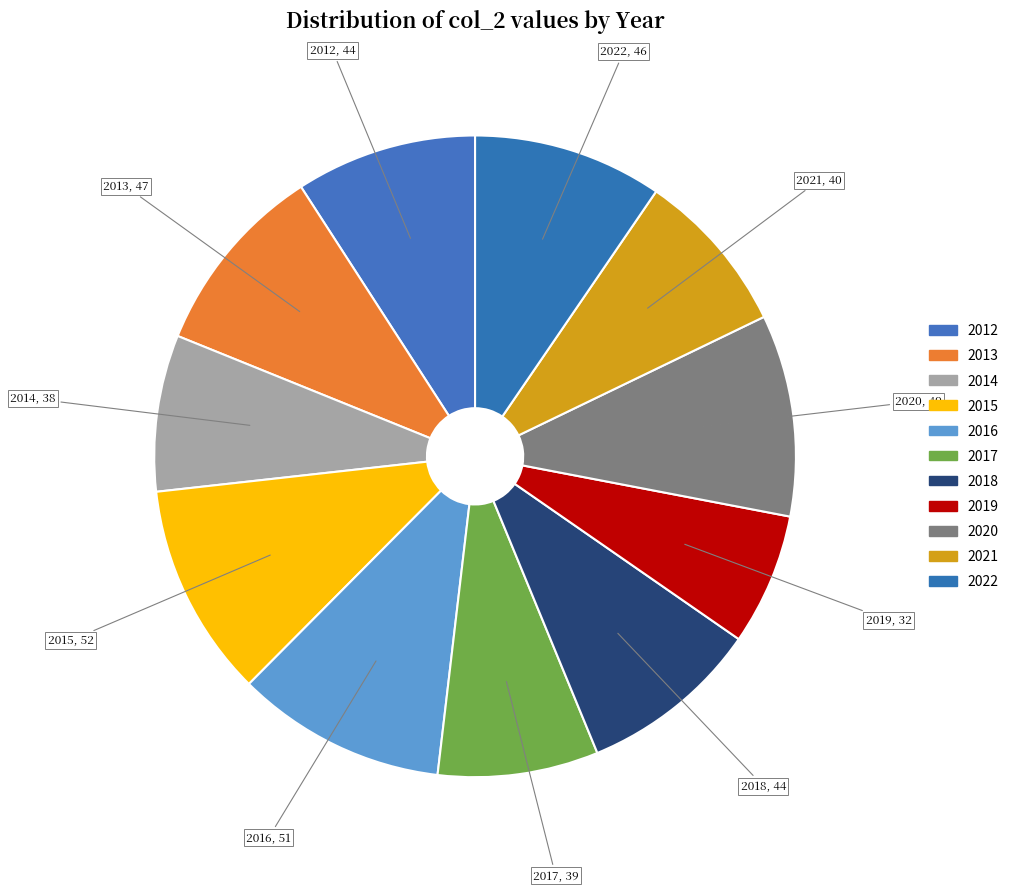

What is the change in value from 2014 to 2016?

+13